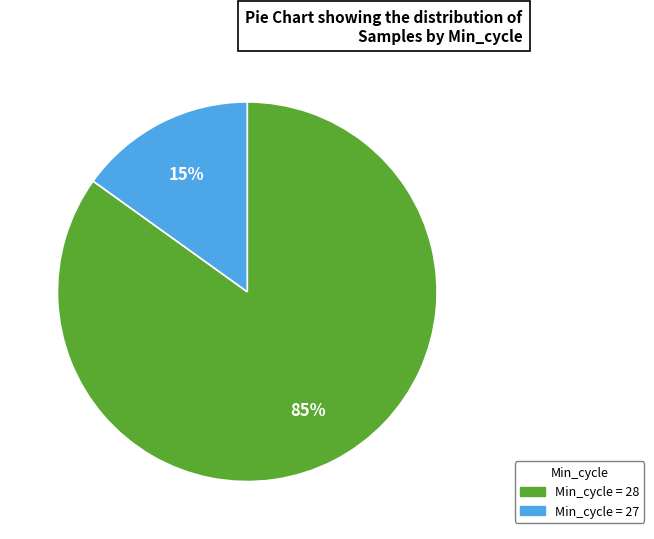

How many segments does this pie chart have?

2